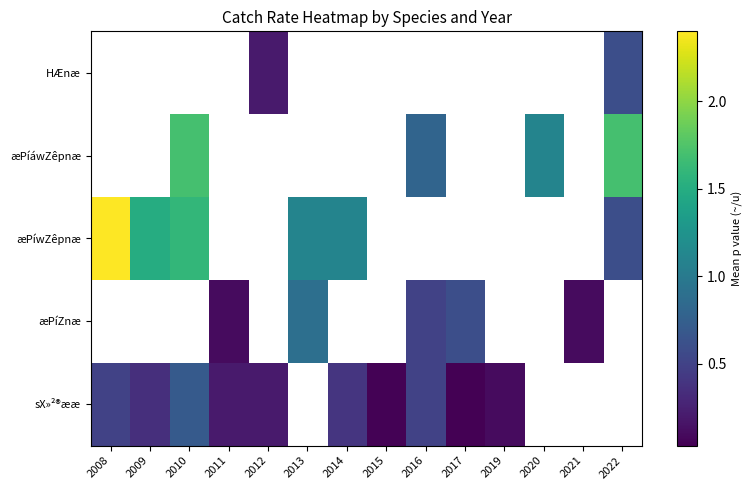

Which has a higher value, 2011 or 2010?

2010